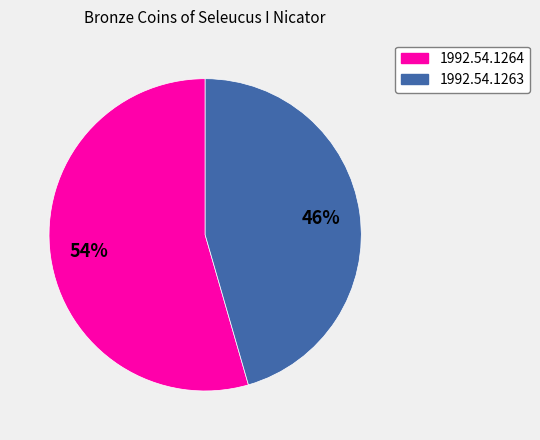

To the nearest percent, what portion does 1992.54.1264 represent?

54%